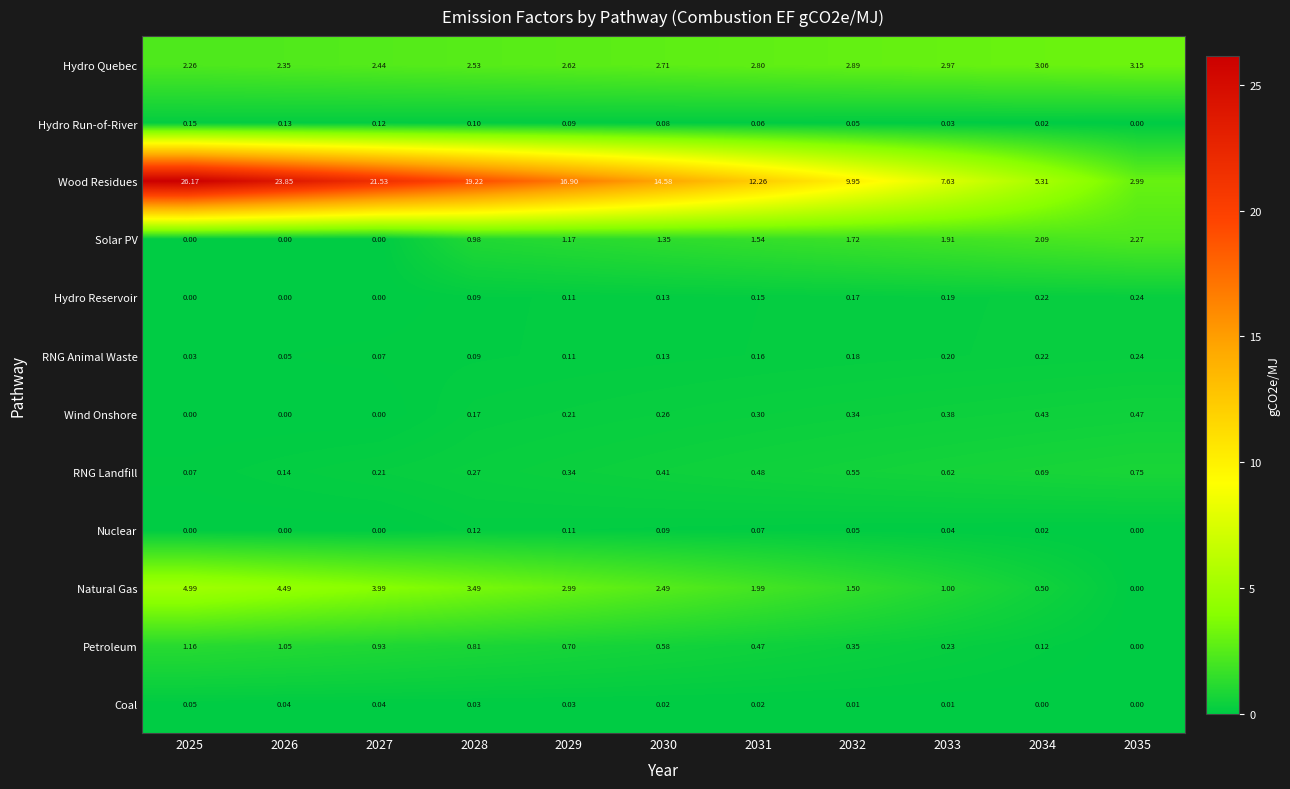

Which series changed the most between 2027 and 2035?

Wood Residues